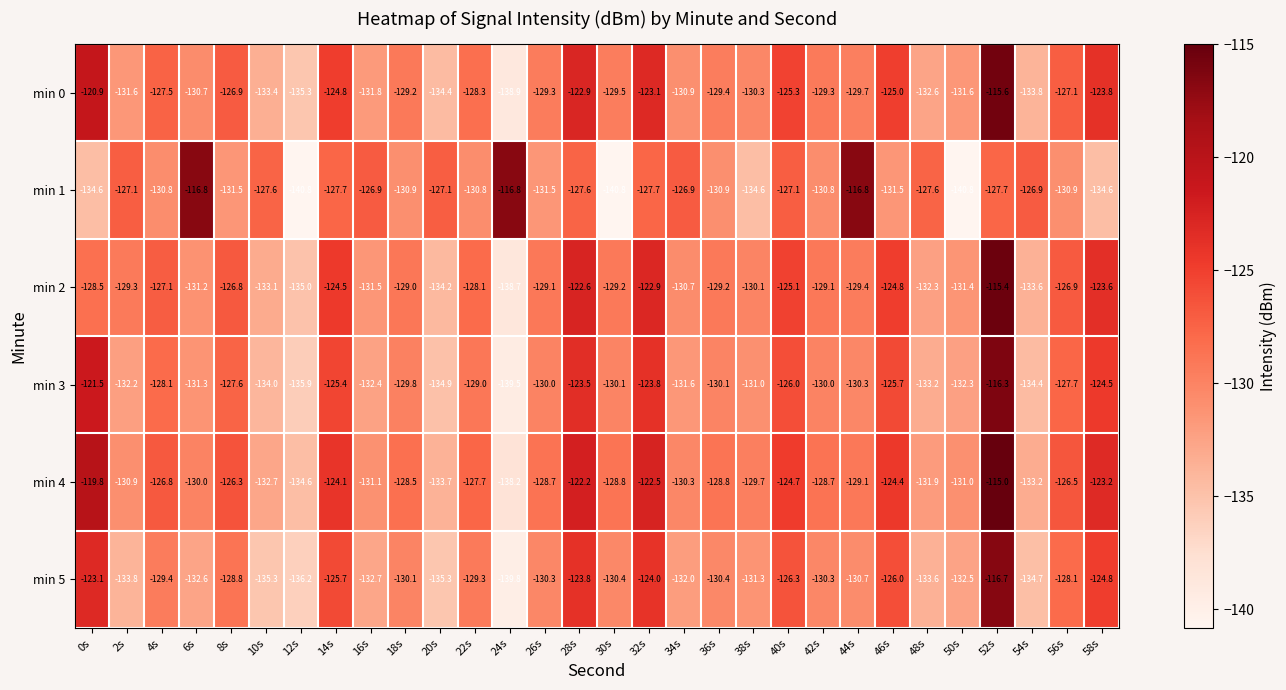

Where is min 4 nearest to the value -126?

8s